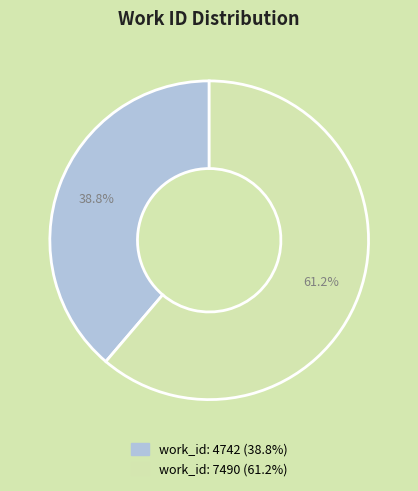

What is the ratio of the value at work_id: 4742 to the value at work_id: 7490?

0.6